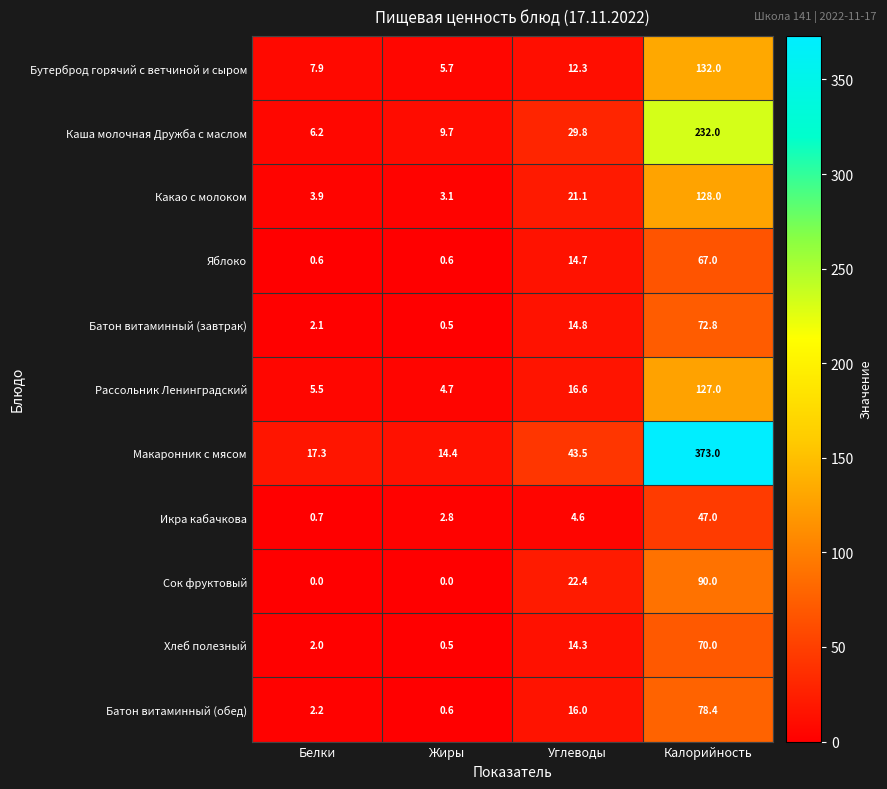

Rank the series at Белки from lowest to highest value.

Сок фруктовый, Яблоко, Икра кабачкова, Хлеб полезный, Батон витаминный (завтрак), Батон витаминный (обед), Какао с молоком, Рассольник Ленинградский, Каша молочная Дружба с маслом, Бутерброд горячий с ветчиной и сыром, Макаронник с мясом